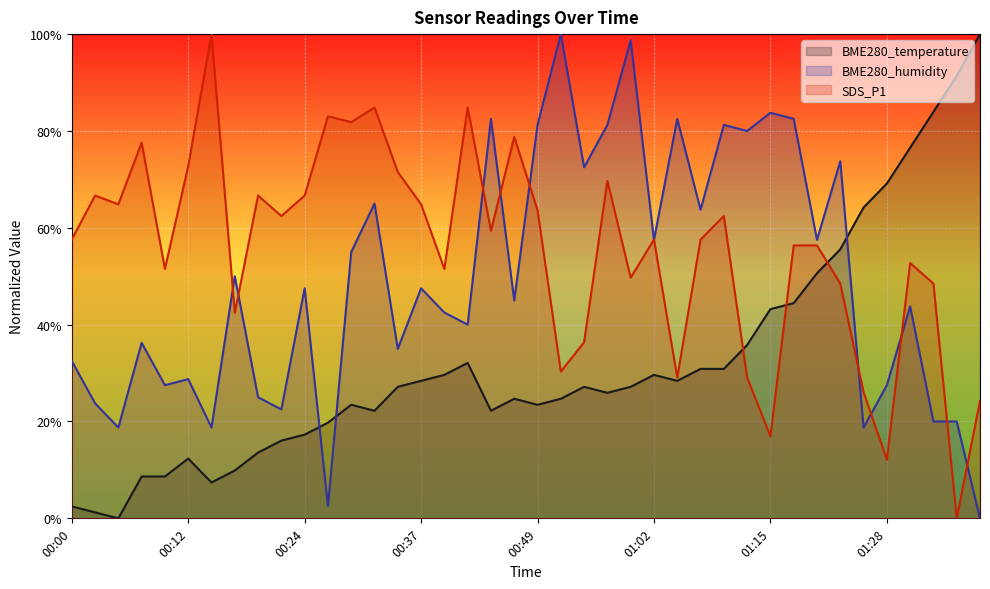

At which label does SDS_P1 reach its peak?

00:14